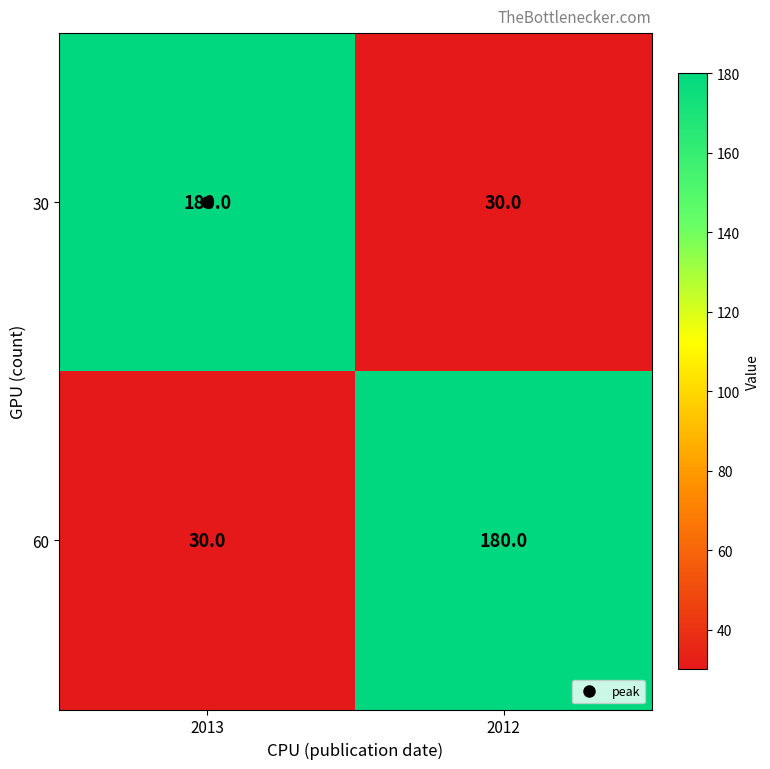

What is the maximum value shown in the chart?

180